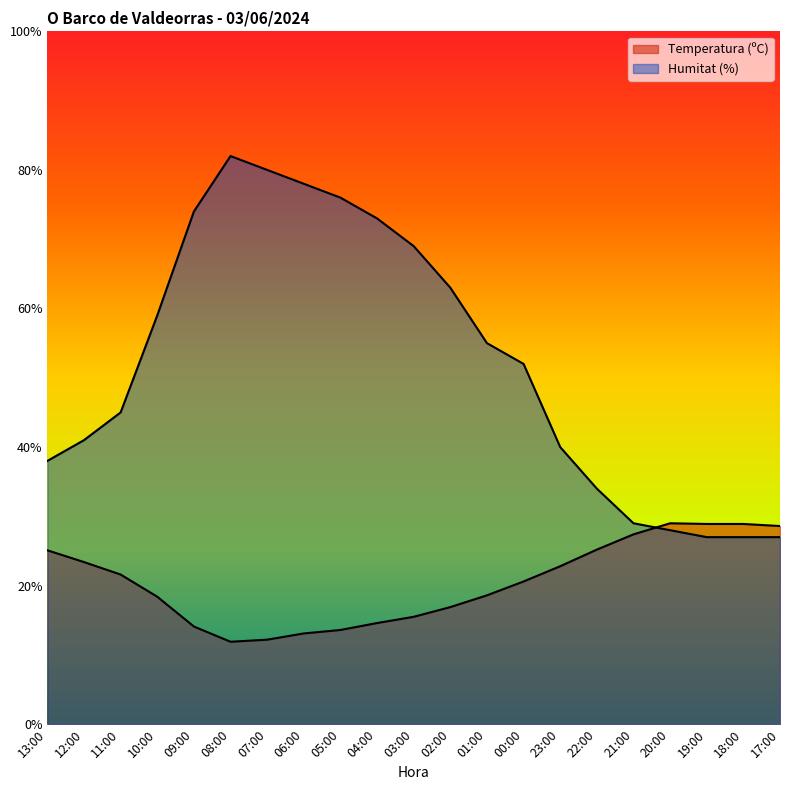

What is the label of the 3rd point from the left?

11:00